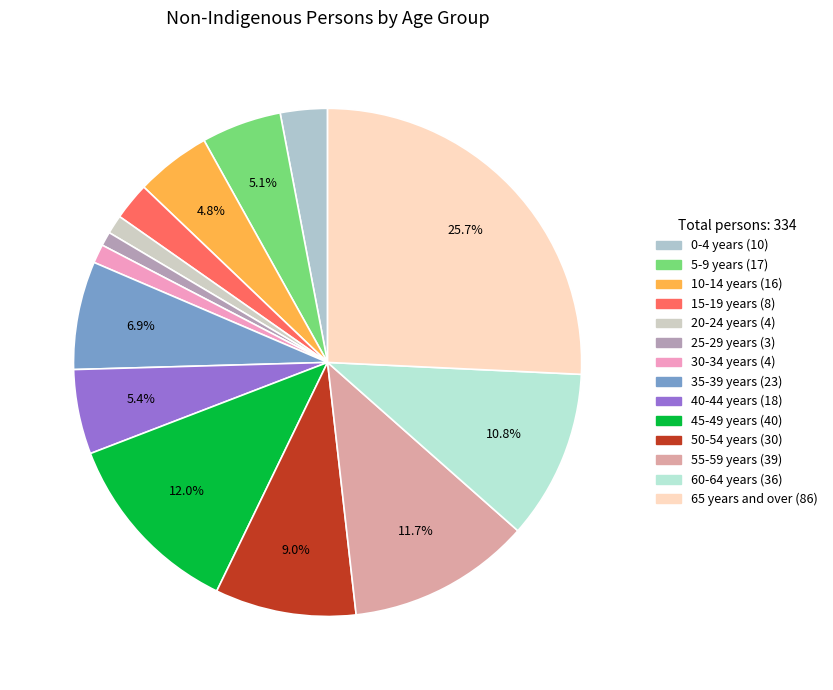

Is it true that 5-9 years is 5% of the pie?

True